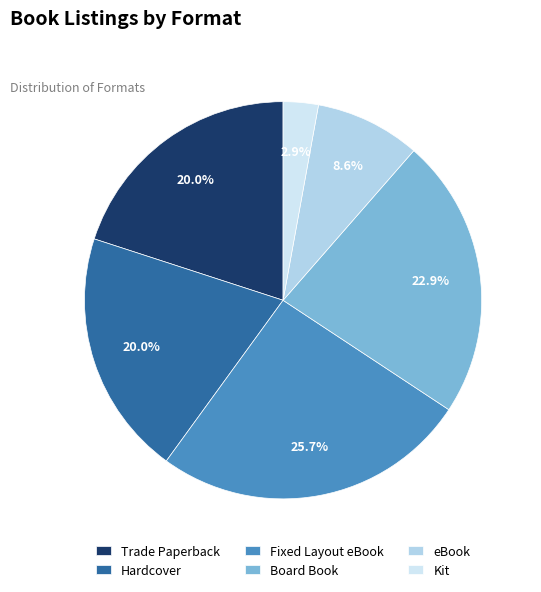

To the nearest percent, what is the average slice percentage?

17%